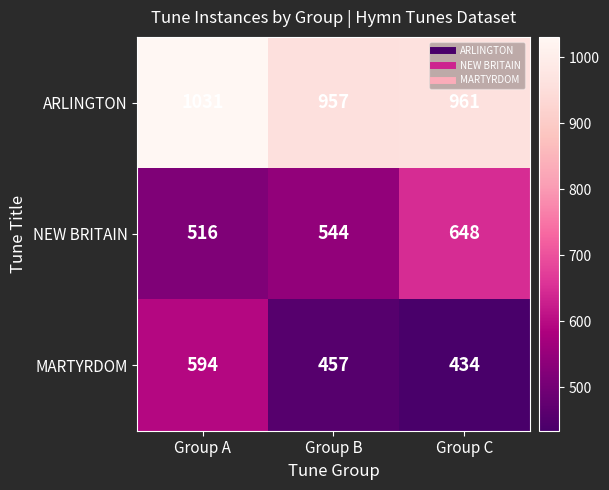

Rank the series at Group A from highest to lowest value.

ARLINGTON, MARTYRDOM, NEW BRITAIN